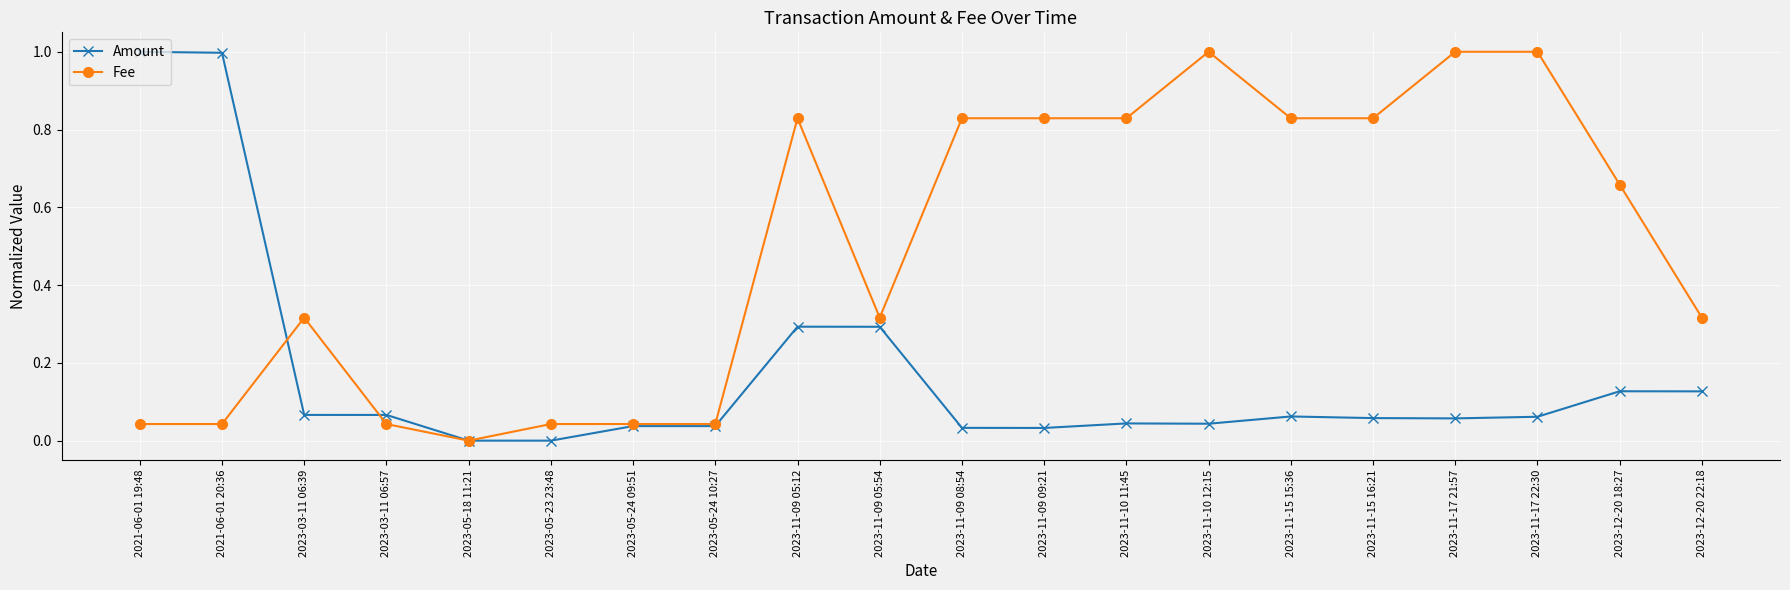

How many lines are shown in the chart?

2